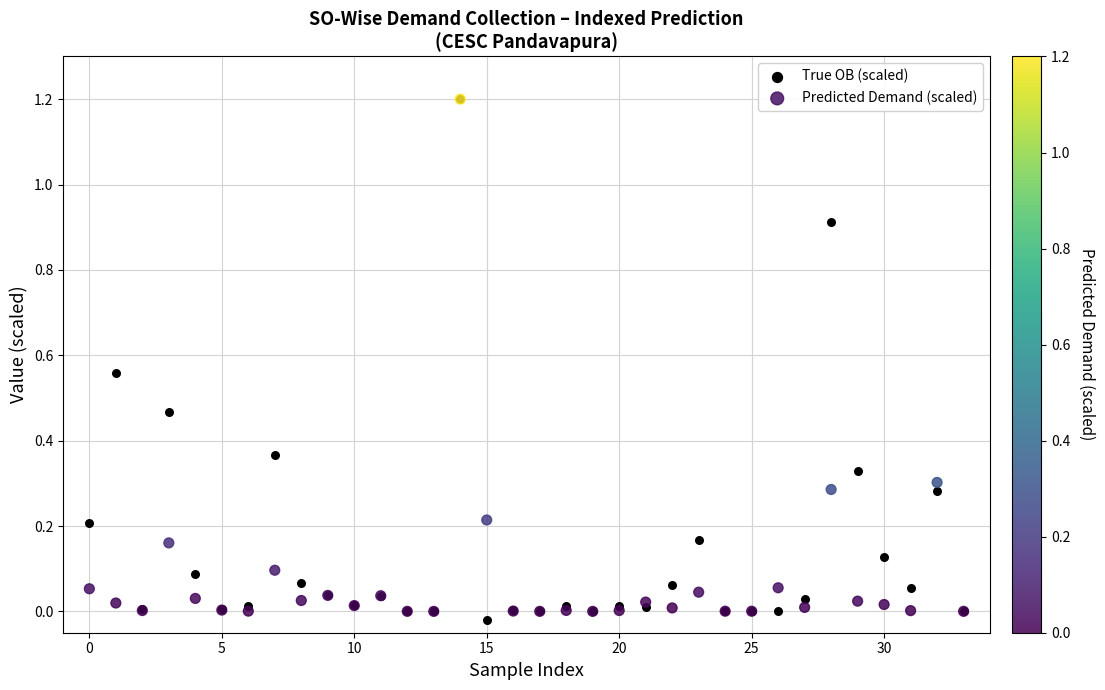

Which series contains the lowest Y value?

True OB (scaled)